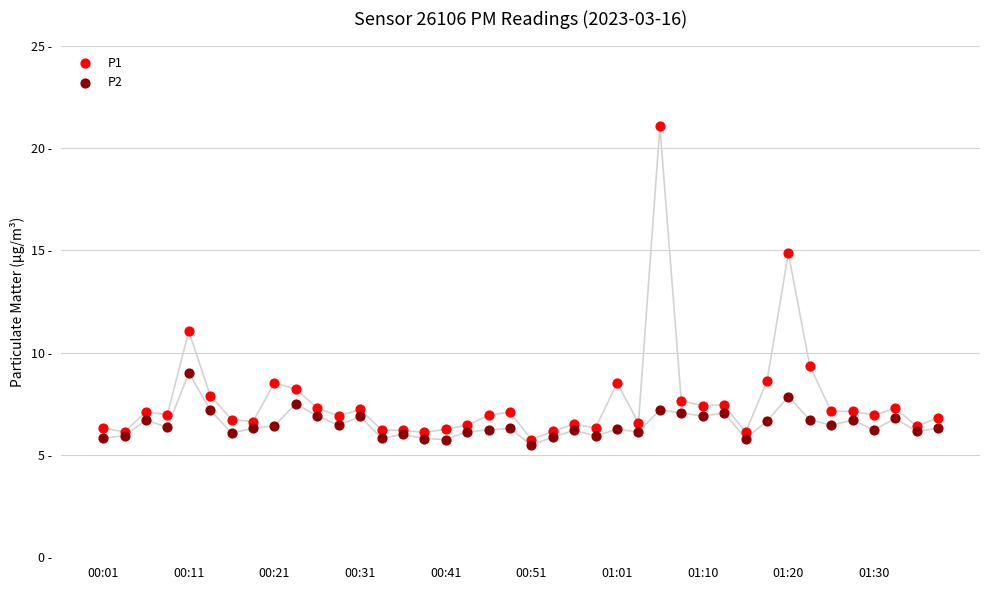

What are all the series names shown in the legend?

P1, P2